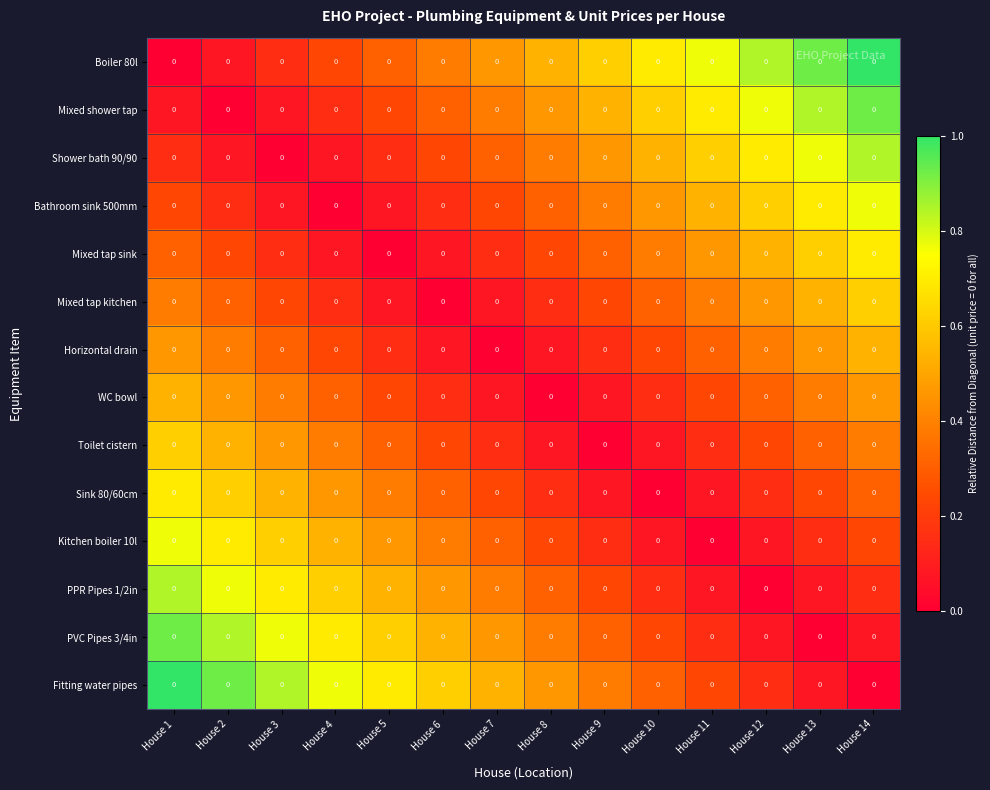

At House 10, list the series in order from largest to smallest.

Boiler 80l, Mixed shower tap, Shower bath 90/90, Bathroom sink 500mm, Mixed tap sink, Mixed tap kitchen, Fitting water pipes, Horizontal drain, PVC Pipes 3/4in, WC bowl, PPR Pipes 1/2in, Toilet cistern, Kitchen boiler 10l, Sink 80/60cm